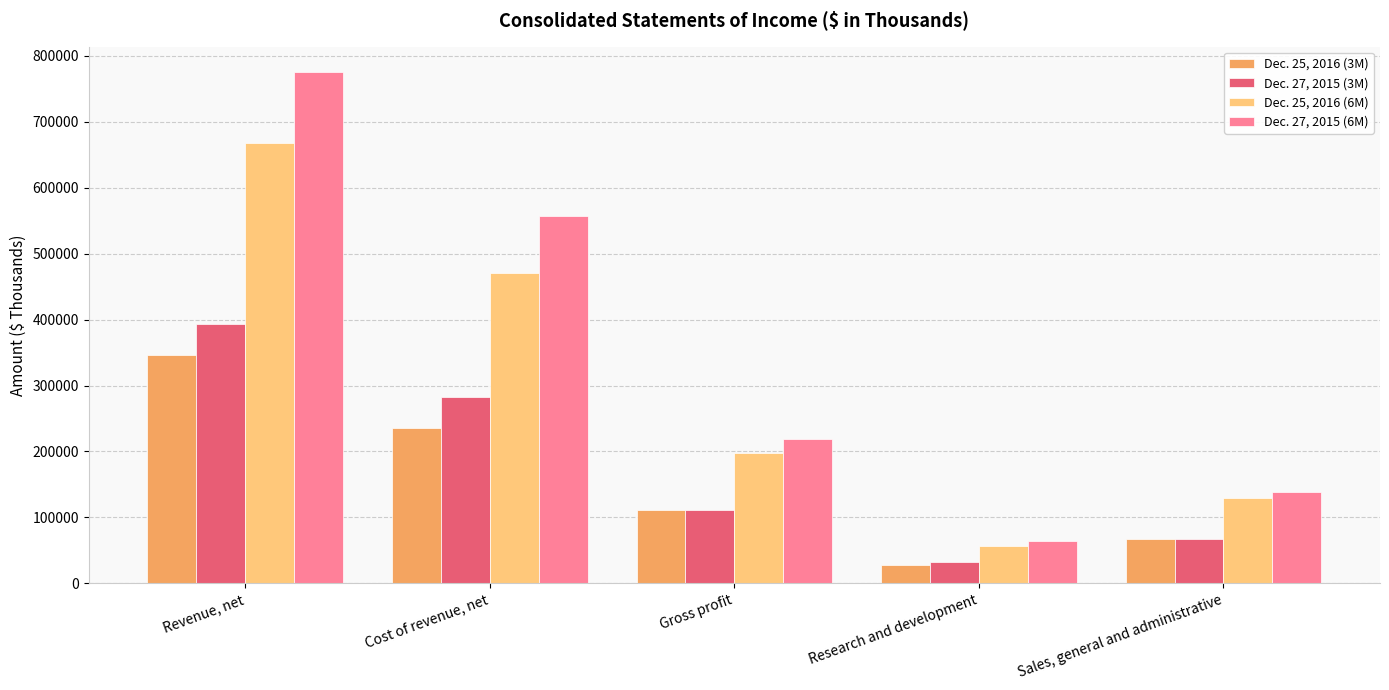

How many series are shown in this chart?

4